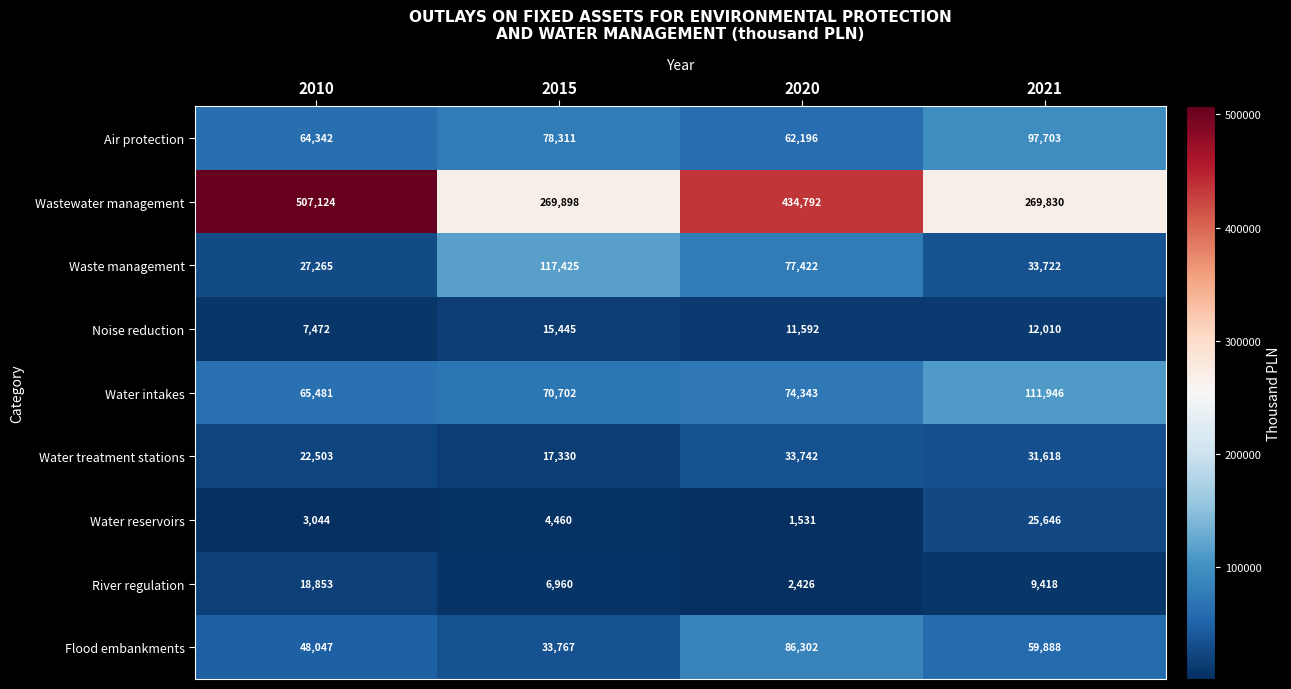

The Water intakes series shows 120911 at 2015. True or false?

False